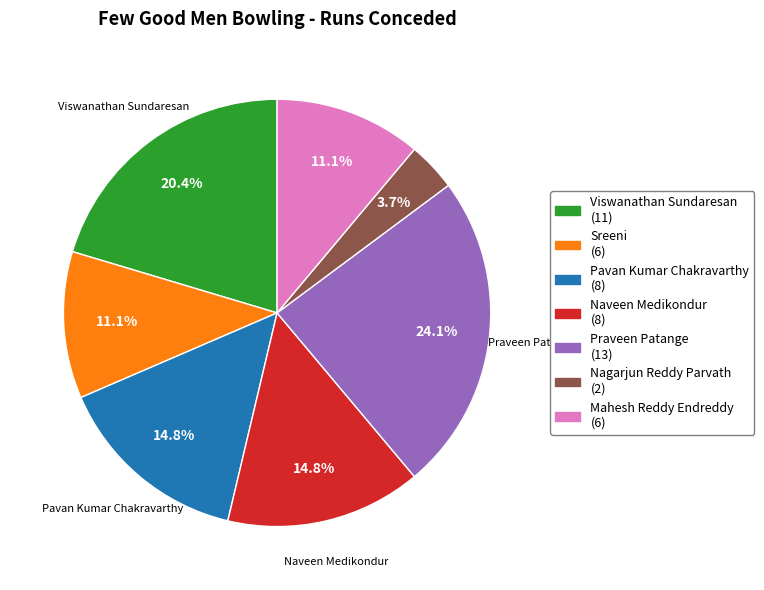

Is there a majority slice in this chart?

No